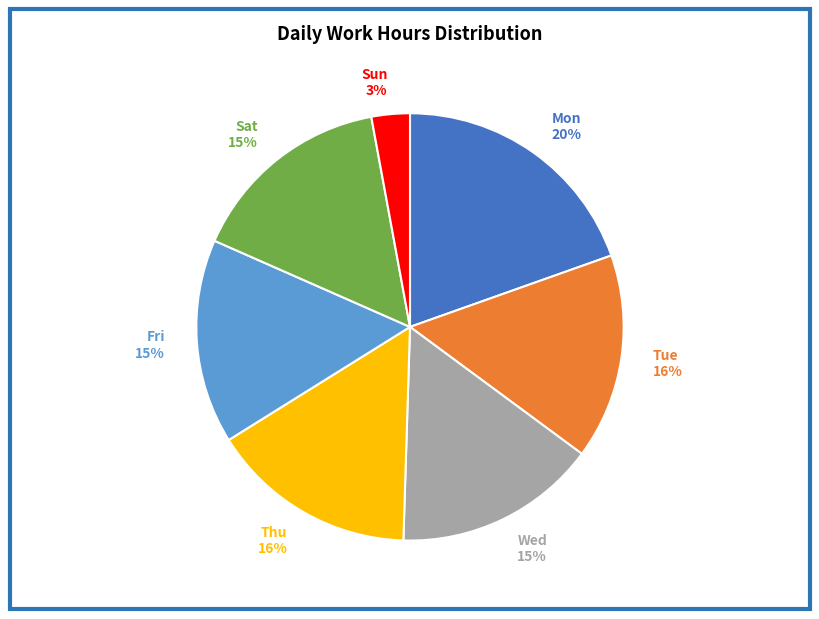

Combined, do Sat and Tue account for over 50%?

No